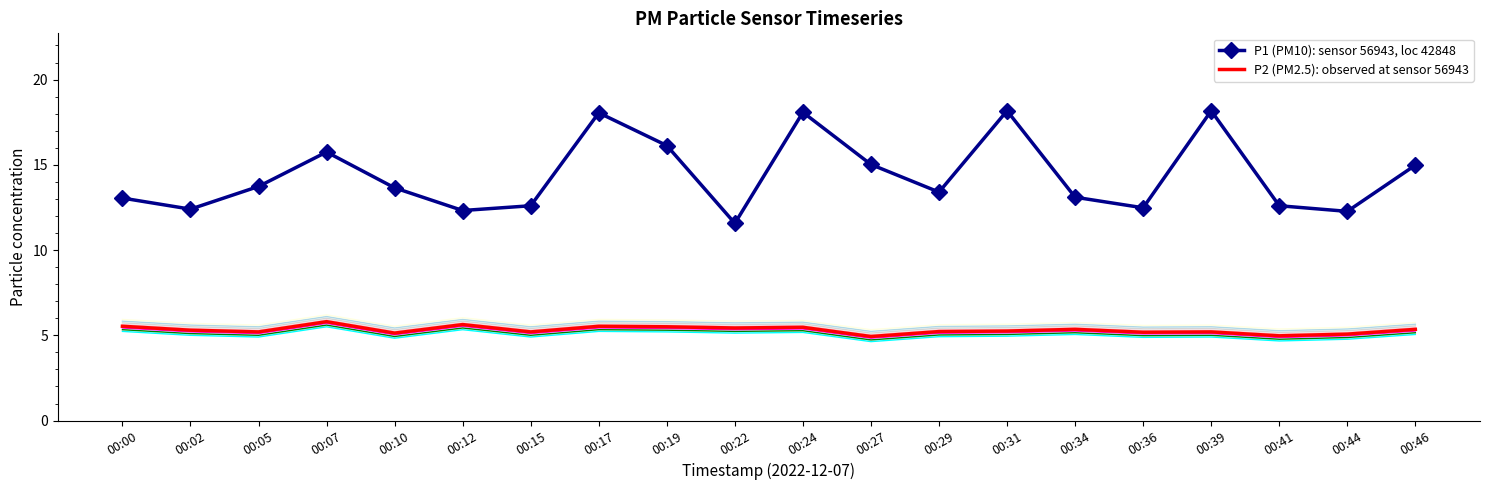

Reading left to right, list all the values displayed in this chart.

P1 (PM10): sensor 56943, loc 42848: 00:00=13.1	00:02=12.4	00:05=13.7	00:07=15.8	00:10=13.7	00:12=12.3	00:15=12.6	00:17=18.1	00:19=16.1	00:22=11.6	00:24=18.1	00:27=15.0	00:29=13.4	00:31=18.2	00:34=13.1	00:36=12.5	00:39=18.2	00:41=12.6	00:44=12.3	00:46=15.0
P2 (PM2.5): observed at sensor 56943: 00:00=5.5	00:02=5.3	00:05=5.2	00:07=5.8	00:10=5.1	00:12=5.6	00:15=5.2	00:17=5.5	00:19=5.5	00:22=5.4	00:24=5.5	00:27=4.9	00:29=5.2	00:31=5.2	00:34=5.3	00:36=5.2	00:39=5.2	00:41=5.0	00:44=5.1	00:46=5.3